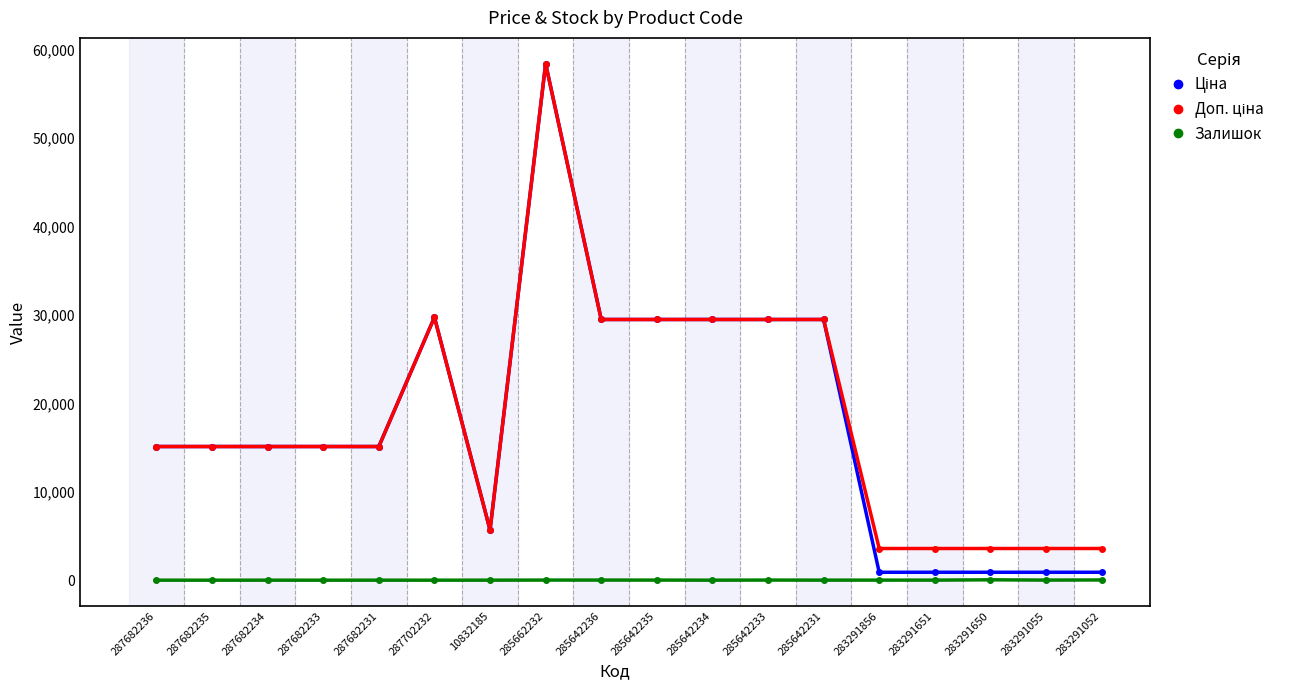

True or false: Залишок has a value of 6.0 at 283291651.

True